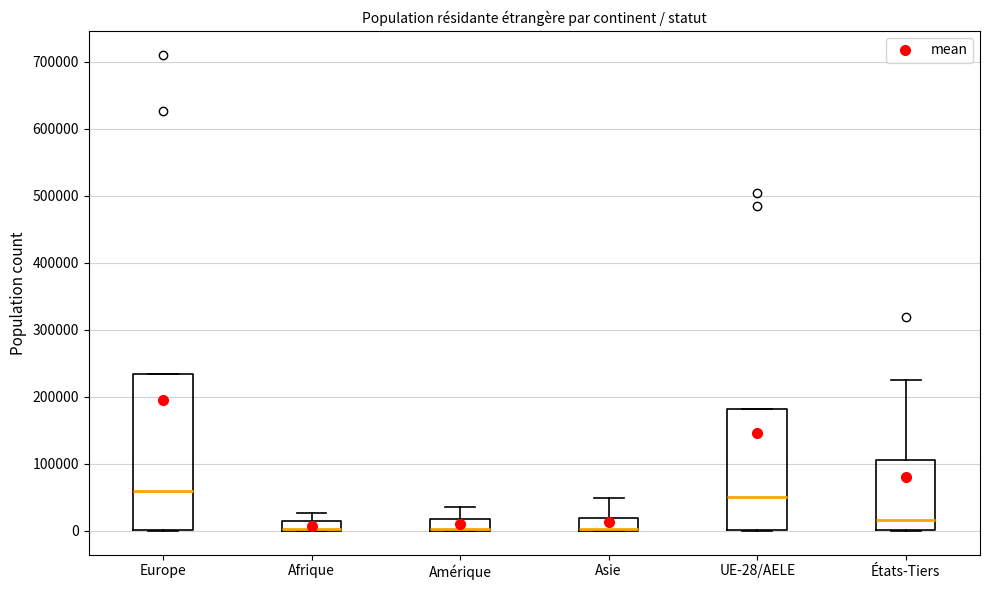

Comparing the boxes themselves (not the whiskers), which one is the tallest?

Europe